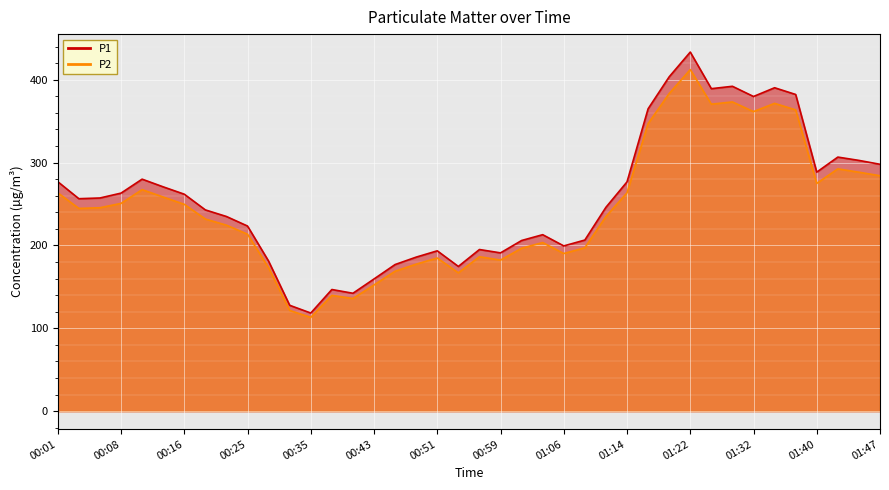

What is the value of the P1 point at the 2nd from the left?

256.4